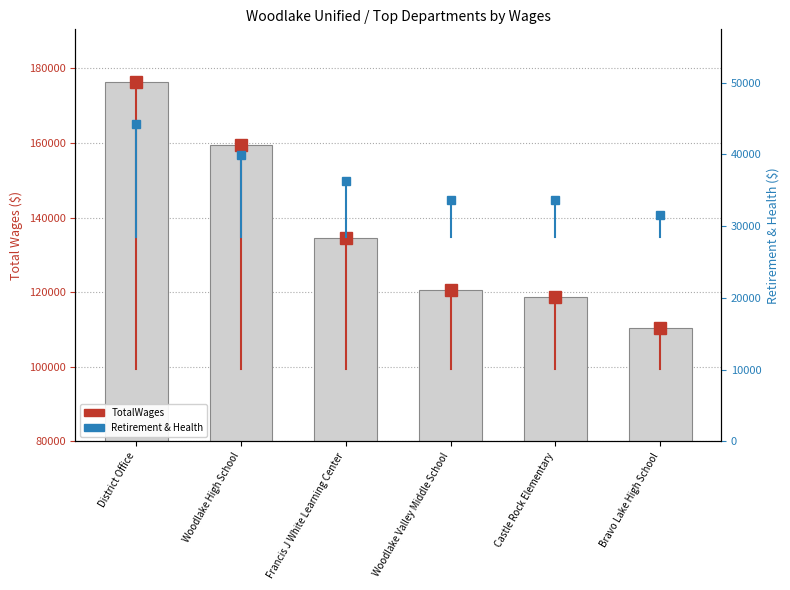

Where does the TotalWages series first go above 134523?

District Office